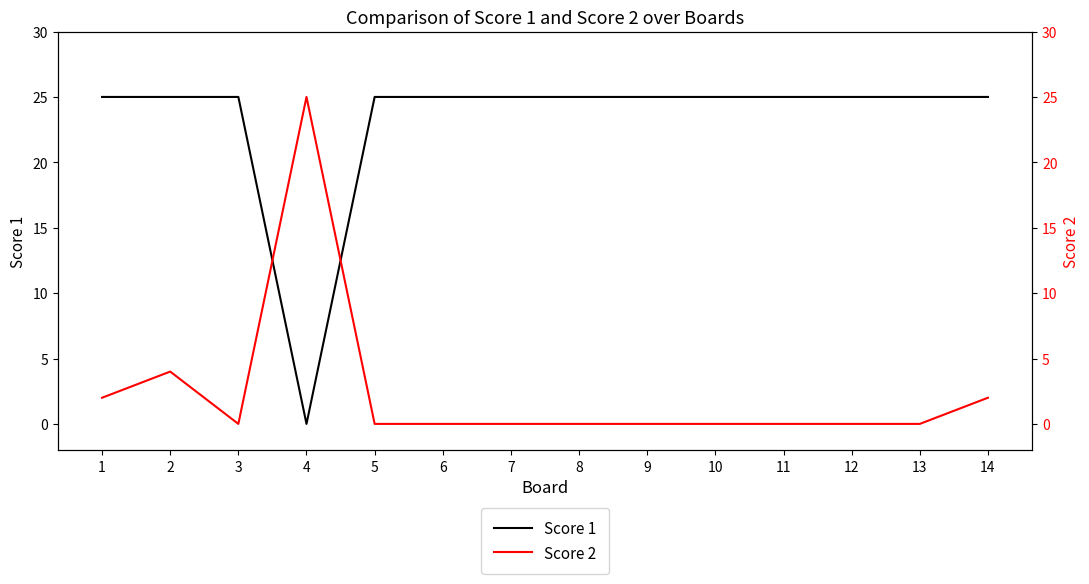

Rank the series at 13 from lowest to highest value.

Score 2, Score 1